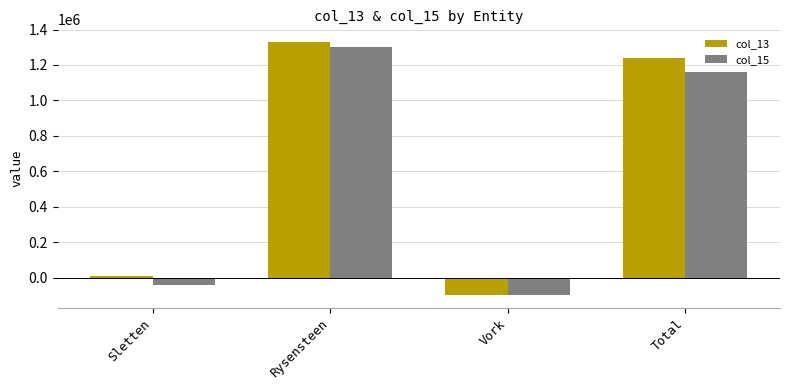

What is the average value of the col_13 series?

620883